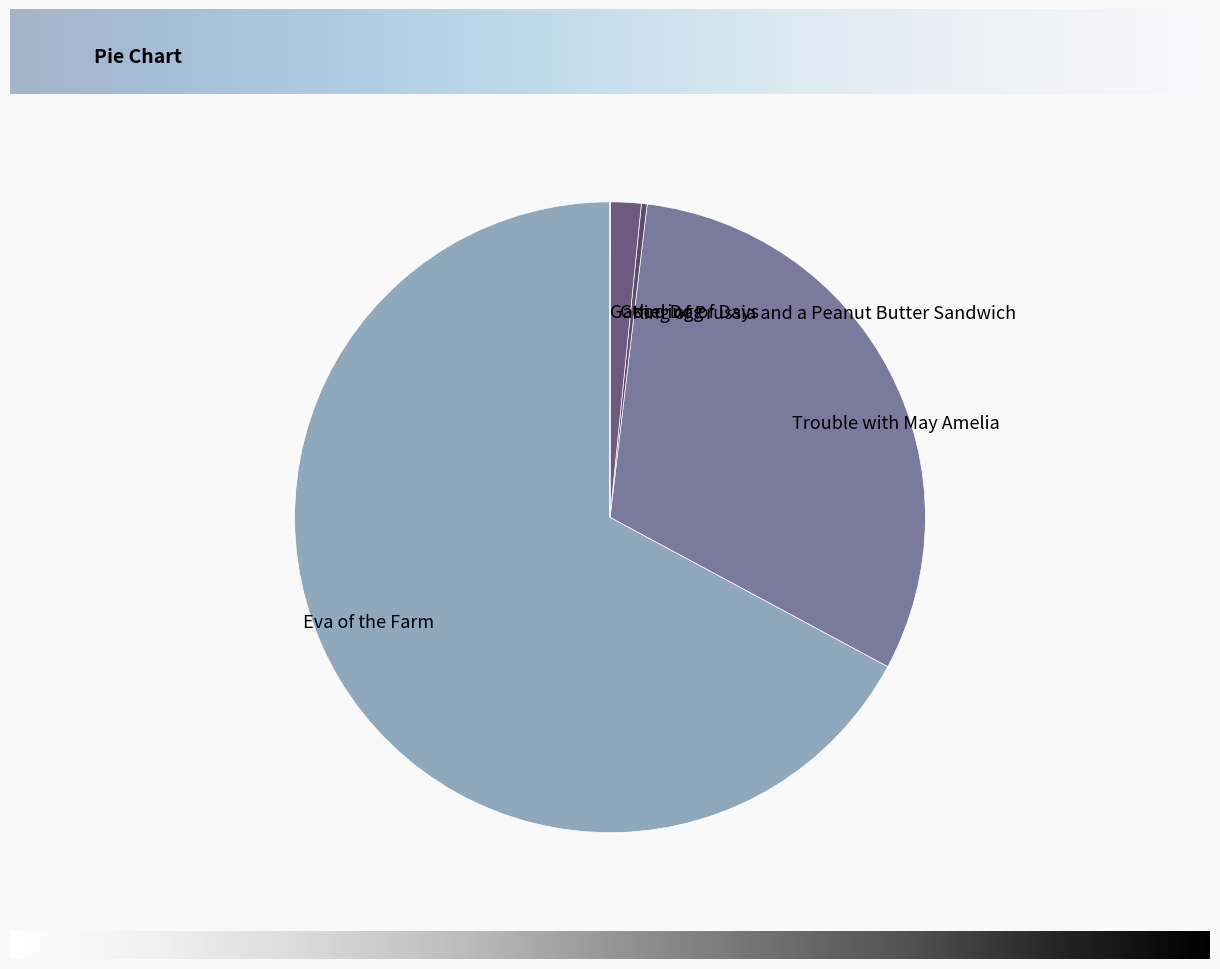

Which category has the biggest portion of the pie?

Eva of the Farm